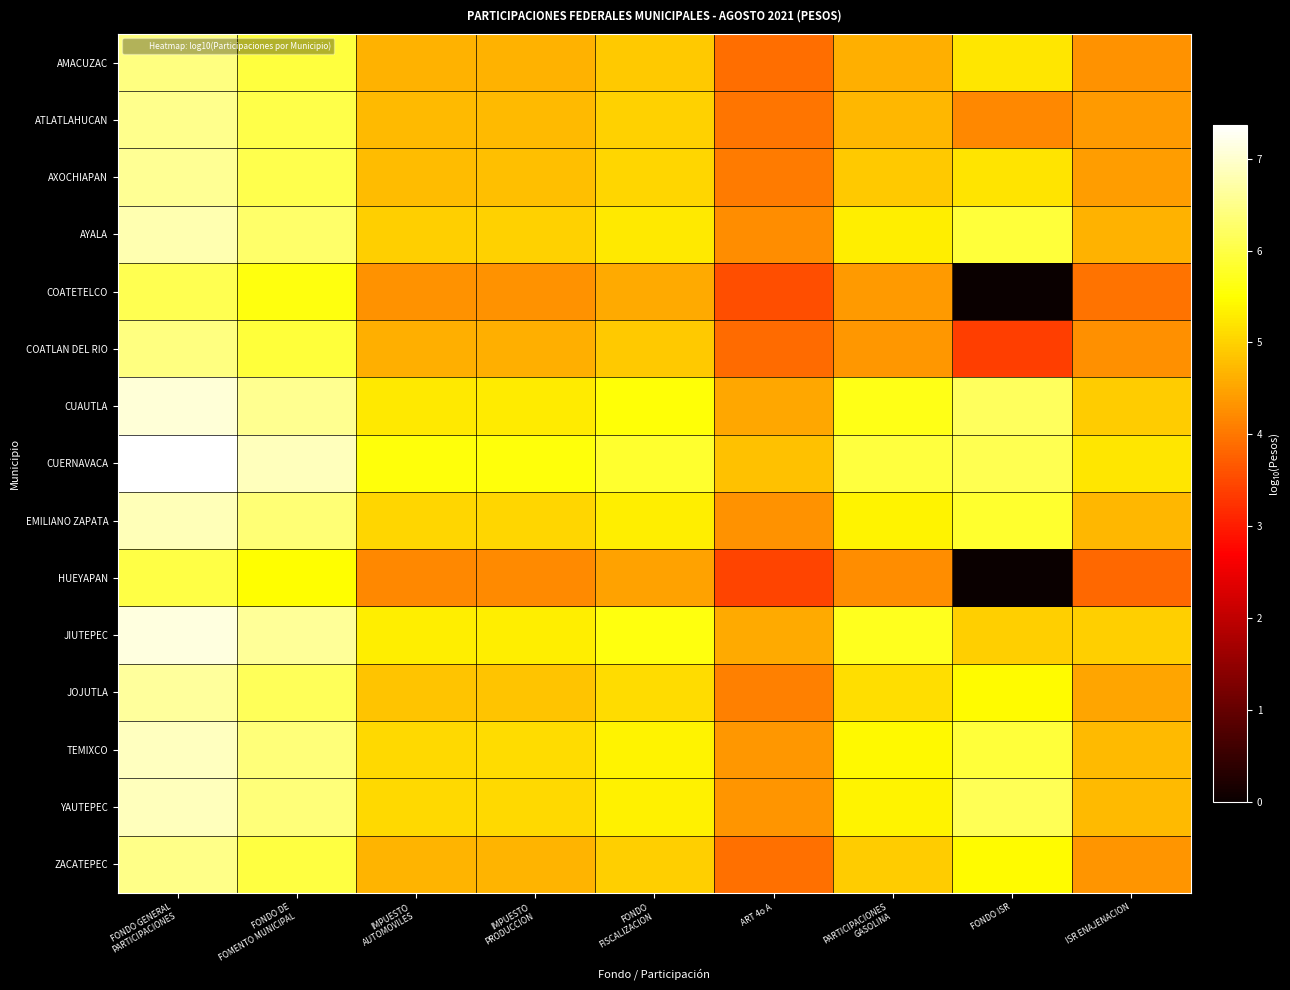

Between IMPUESTO
AUTOMOVILES and PARTICIPACIONES
GASOLINA, which is larger?

IMPUESTO
AUTOMOVILES